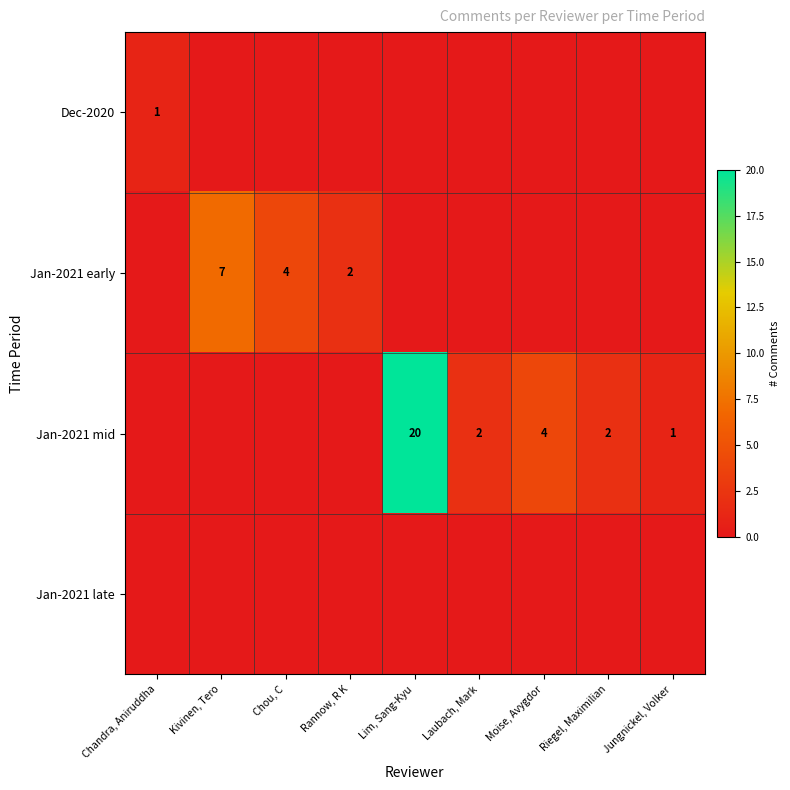

The Jan-2021 mid series shows 5 at Lim, Sang-Kyu. True or false?

False